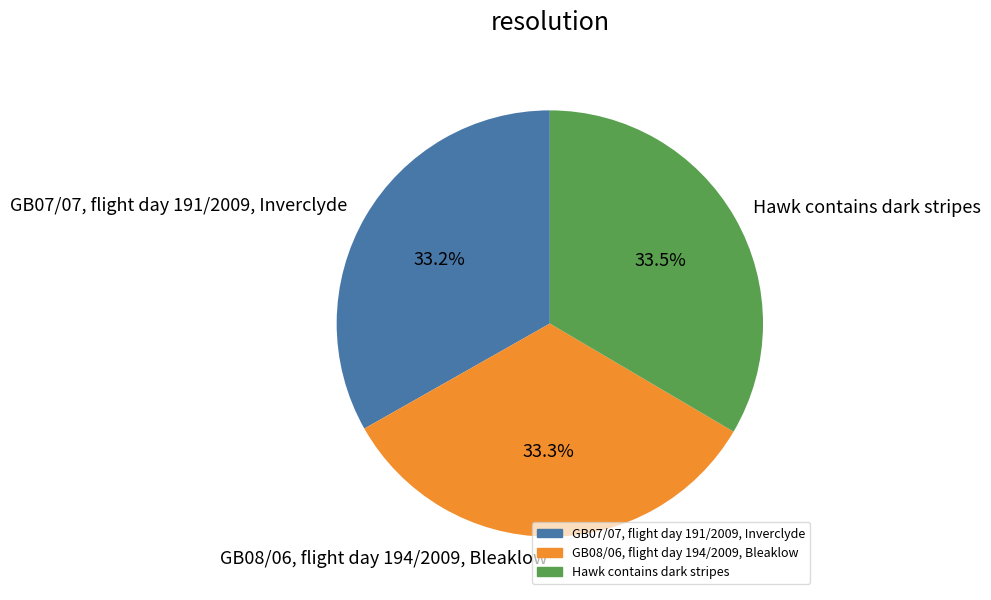

What percentage do Hawk contains dark stripes and GB08/06, flight day 194/2009, Bleaklow together represent?

66.8%